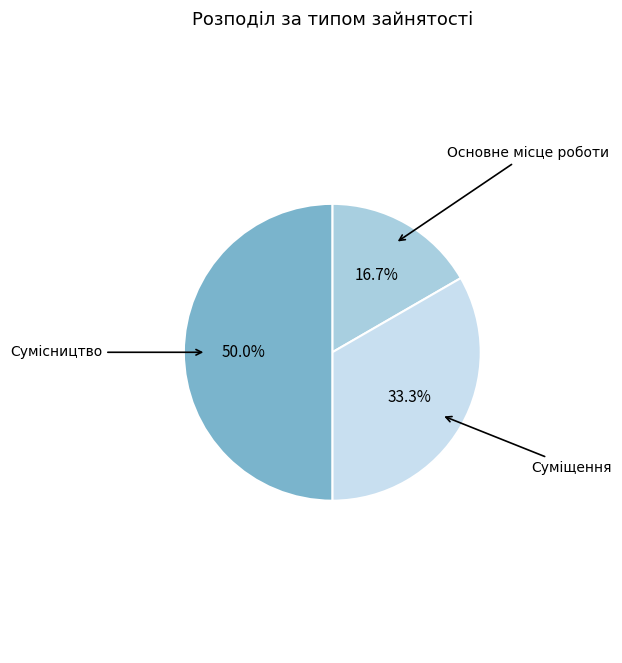

Rank the categories by value from lowest to highest.

Основне місце роботи, Суміщення, Сумісництво